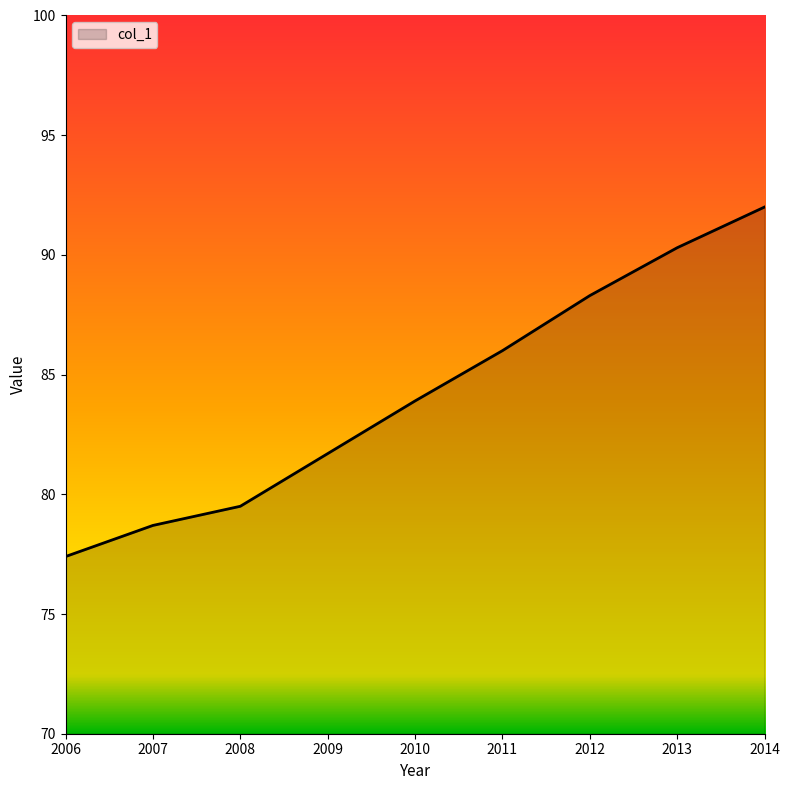

List the labels in order of value, largest first.

2014, 2013, 2012, 2011, 2010, 2009, 2008, 2007, 2006